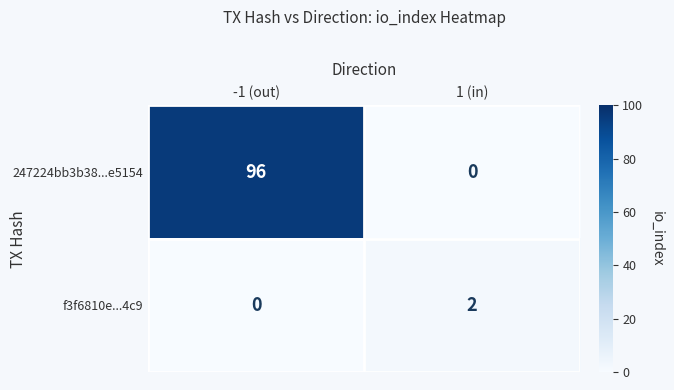

Which series has the largest range (max minus min)?

247224bb3b38...e5154